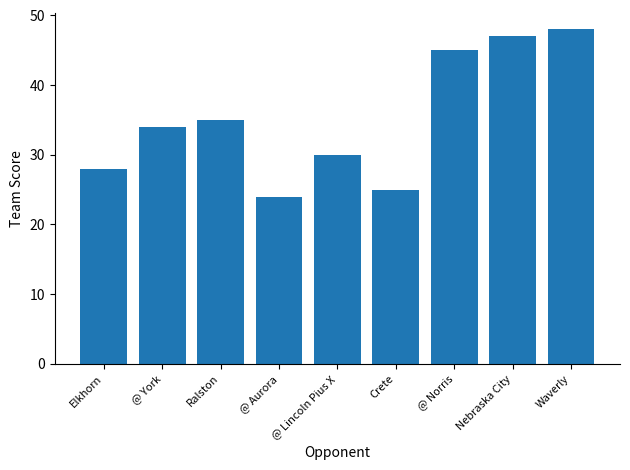

How many data points are less than 34?

4